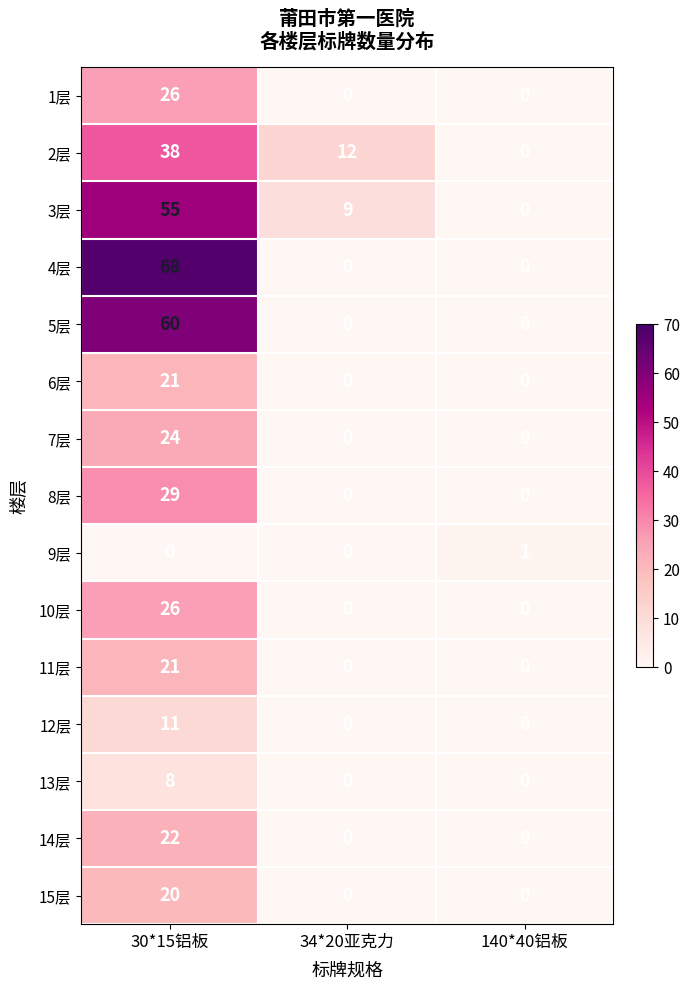

Which series has the widest spread of values?

4层